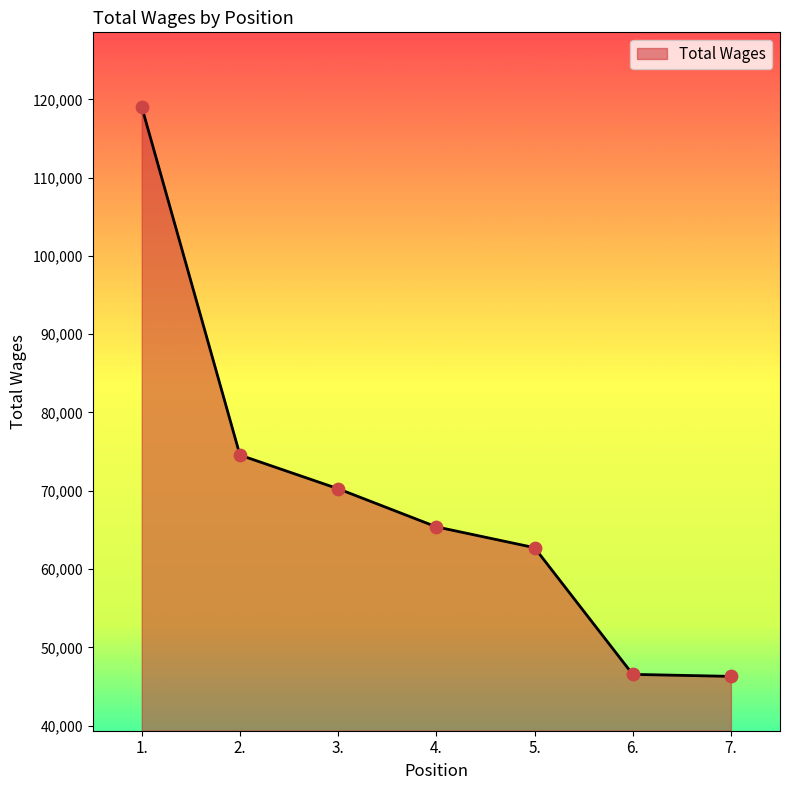

What is the change in value from 3. to 6.?

-23713